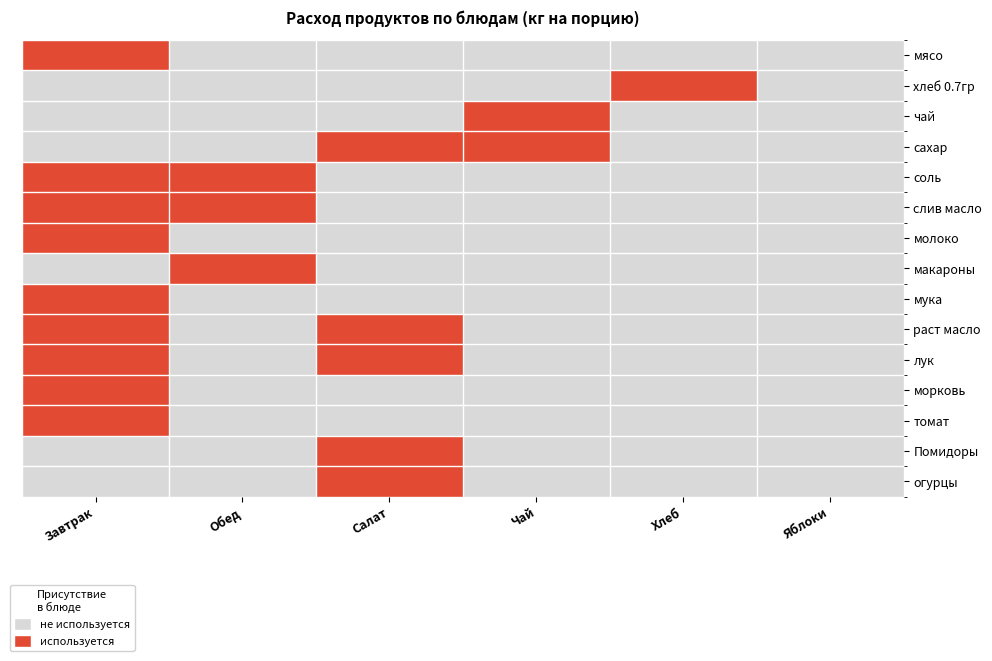

Which series has the largest total across all categories?

сахар